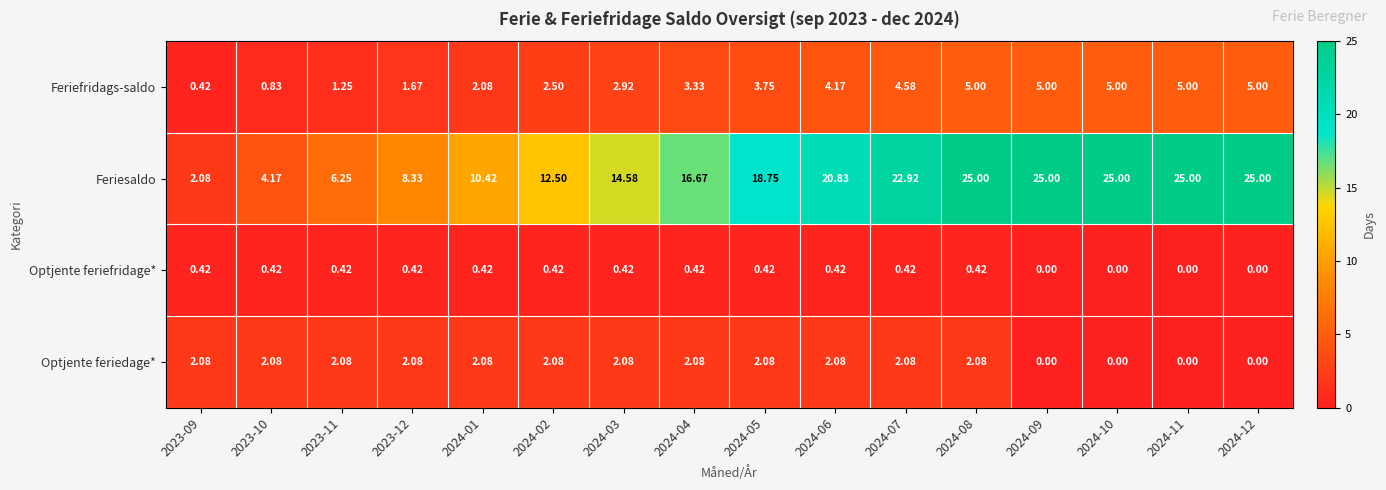

Is the value of Optjente feriedage* at 2024-03 greater than the value of Feriesaldo at 2024-11?

No